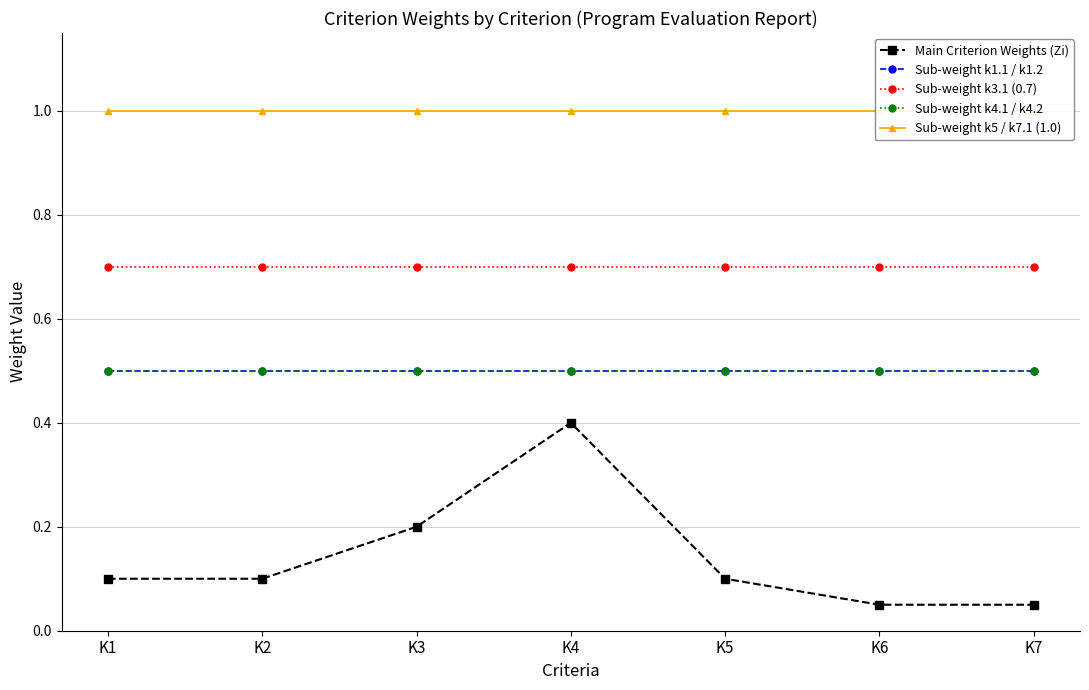

Reading left to right, extract all data points from this chart.

Main Criterion Weights (Zi): K1=0.1	K2=0.1	K3=0.2	K4=0.4	K5=0.1	K6=0.1	K7=0.1
Sub-weight k1.1 / k1.2: K1=0.5	K2=0.5	K3=0.5	K4=0.5	K5=0.5	K6=0.5	K7=0.5
Sub-weight k3.1 (0.7): K1=0.7	K2=0.7	K3=0.7	K4=0.7	K5=0.7	K6=0.7	K7=0.7
Sub-weight k4.1 / k4.2: K1=0.5	K2=0.5	K3=0.5	K4=0.5	K5=0.5	K6=0.5	K7=0.5
Sub-weight k5 / k7.1 (1.0): K1=1.0	K2=1.0	K3=1.0	K4=1.0	K5=1.0	K6=1.0	K7=1.0